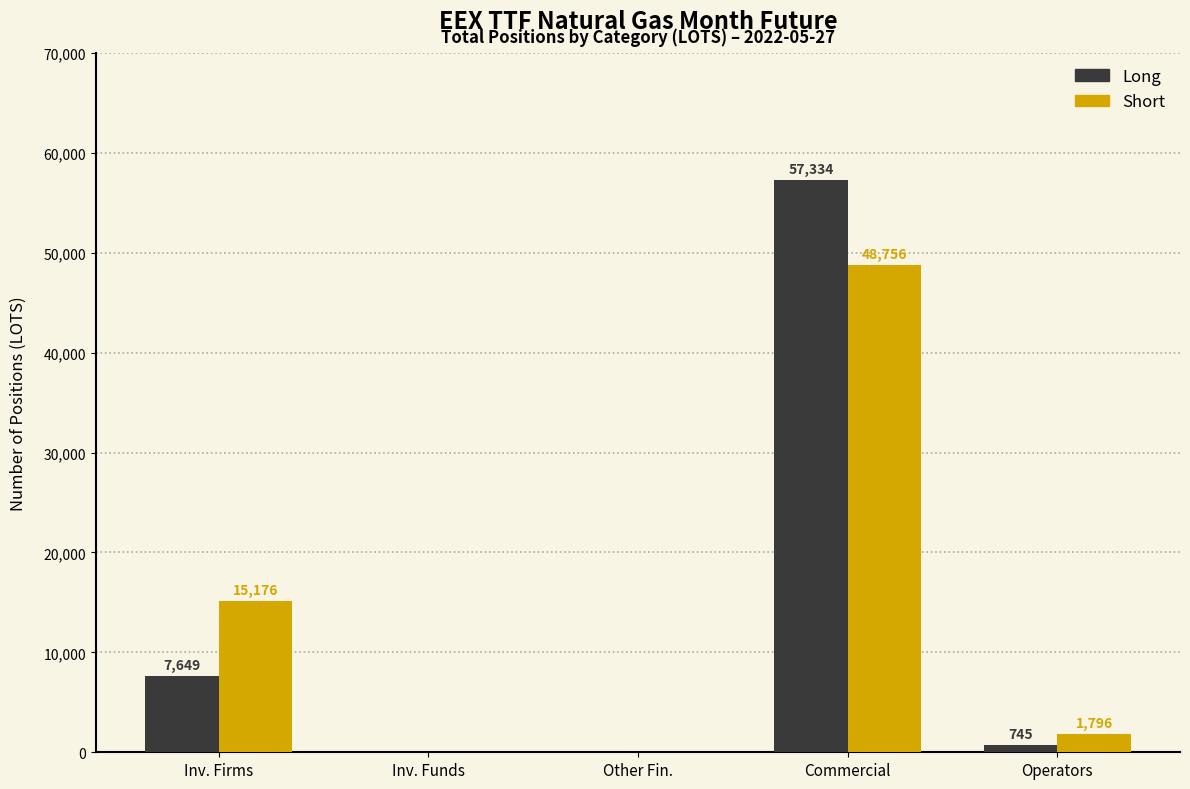

Reading left to right, extract all data points from this chart.

Long: Inv. Firms=7649	Inv. Funds=0	Other Fin.=0	Commercial=57334	Operators=745
Short: Inv. Firms=15176	Inv. Funds=0	Other Fin.=0	Commercial=48756	Operators=1796